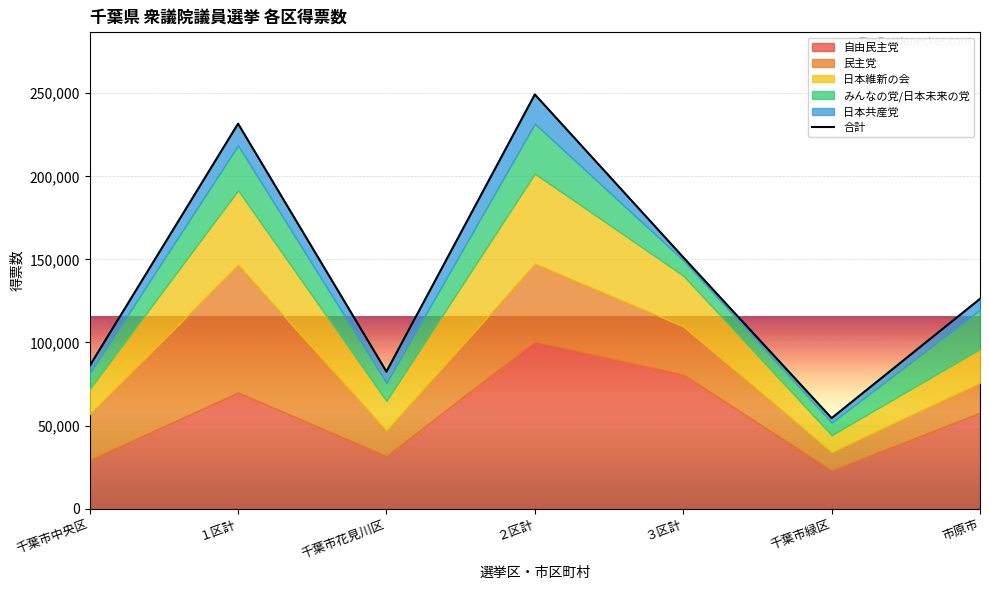

What is the change in value from ２区計 to ３区計?

-98008